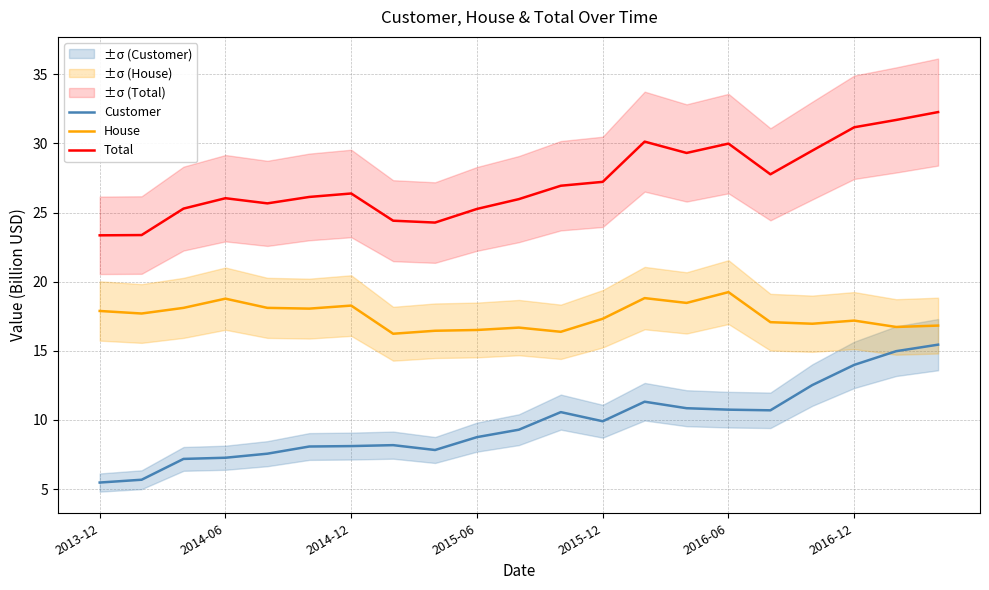

What is the lowest value of the Customer series?

5.5